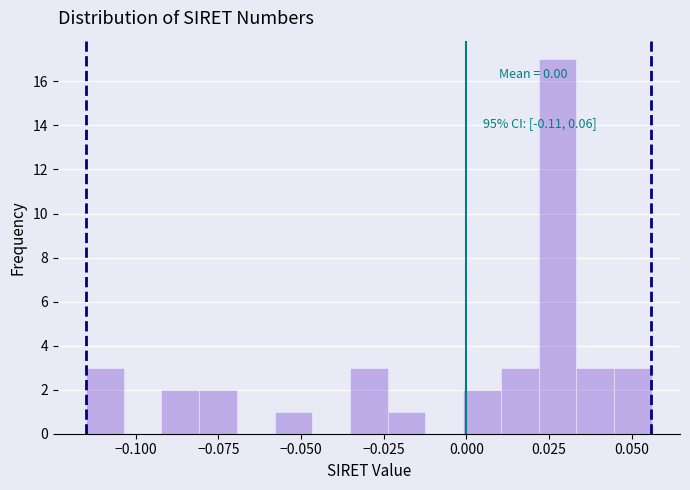

Read against the x-axis, roughly where is the centre of the tallest bar?

0.030